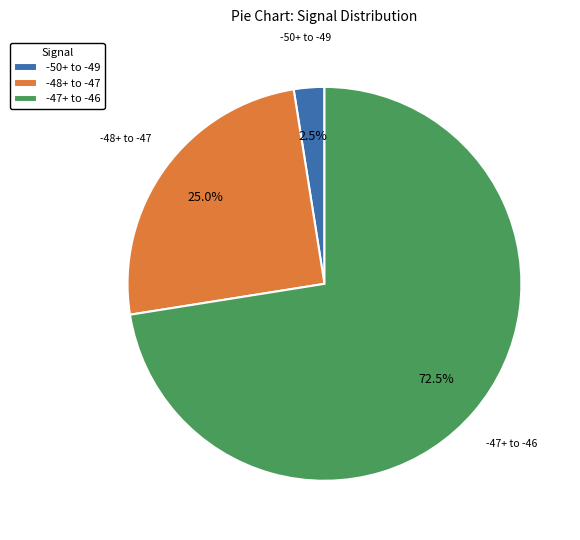

What is the smallest slice in the pie chart?

-50+ to -49